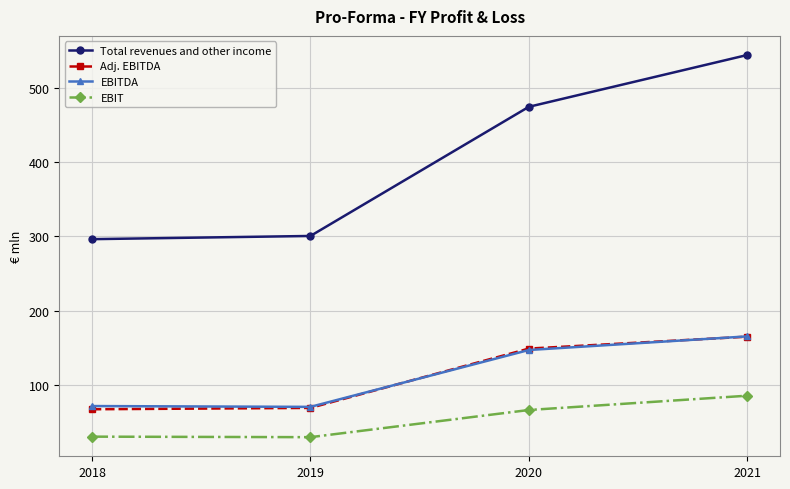

What is the value of the Adj. EBITDA point at the 1st from the left?

67.8